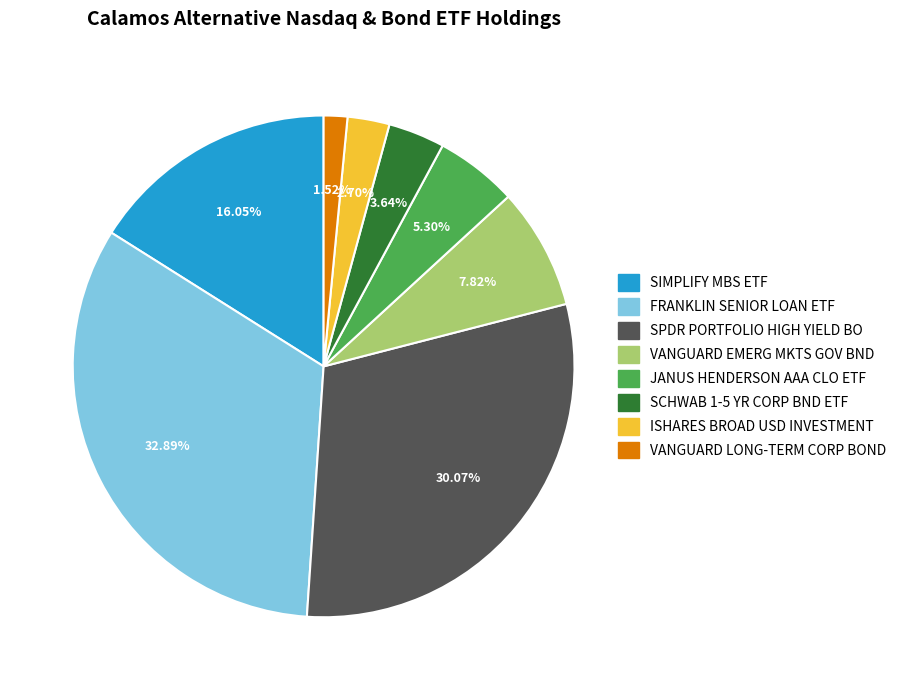

Which slice is the smallest?

VANGUARD LONG-TERM CORP BOND